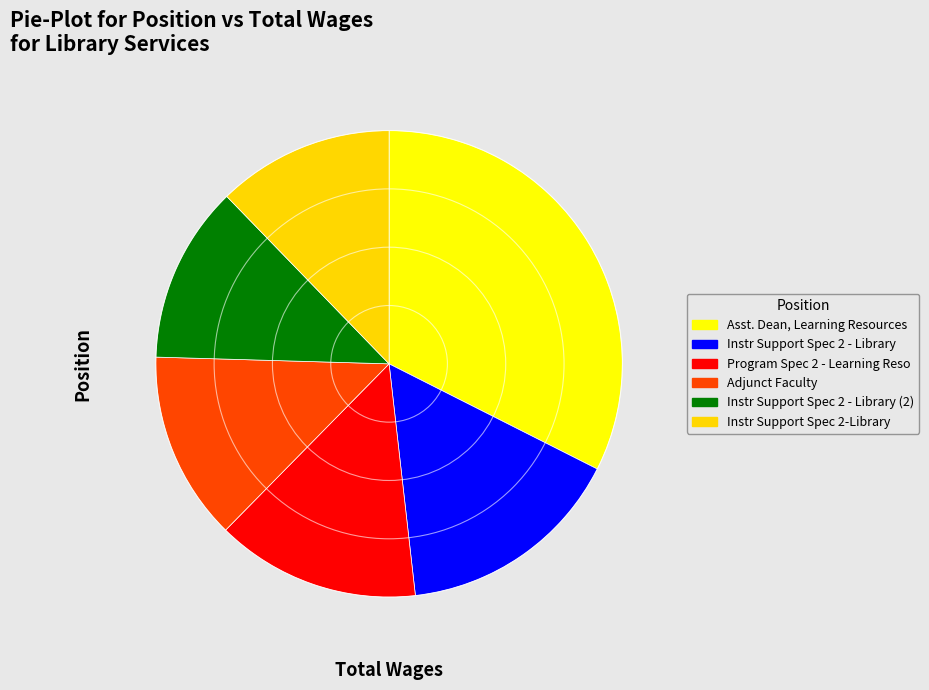

What is the largest slice in the pie chart?

Asst. Dean, Learning Resources